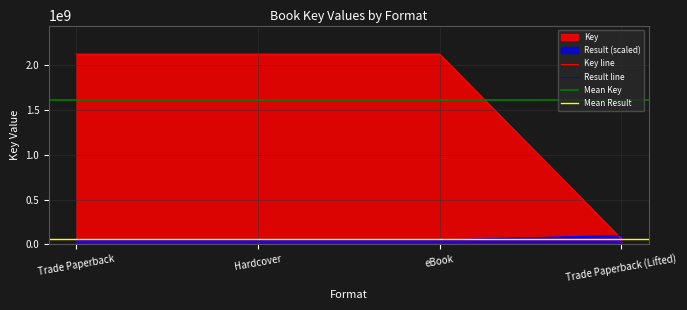

Reading left to right, extract all data points from this chart.

Key: Trade Paperback=2117571791	Hardcover=2117571791	eBook=2117571791	Trade Paperback (Lifted)=63436072
Result_numeric: Trade Paperback=50000000	Hardcover=50000000	eBook=50000000	Trade Paperback (Lifted)=100000000